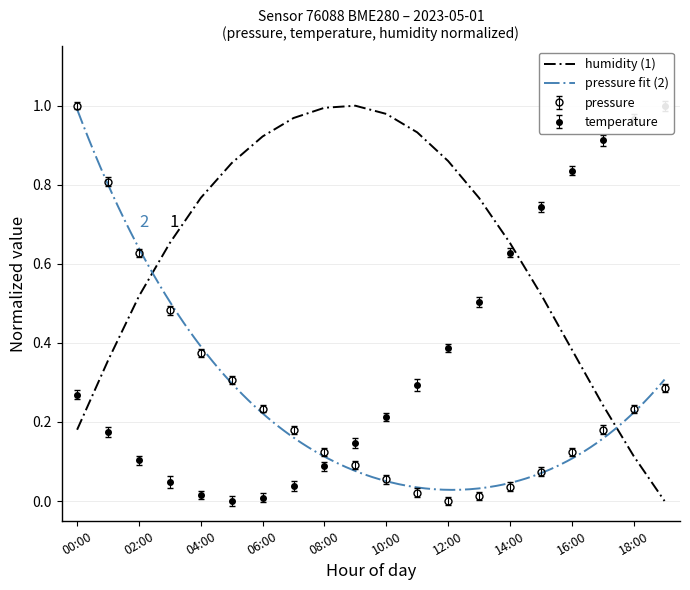

List the series in order of their peak value, highest first.

pressure, temperature, humidity